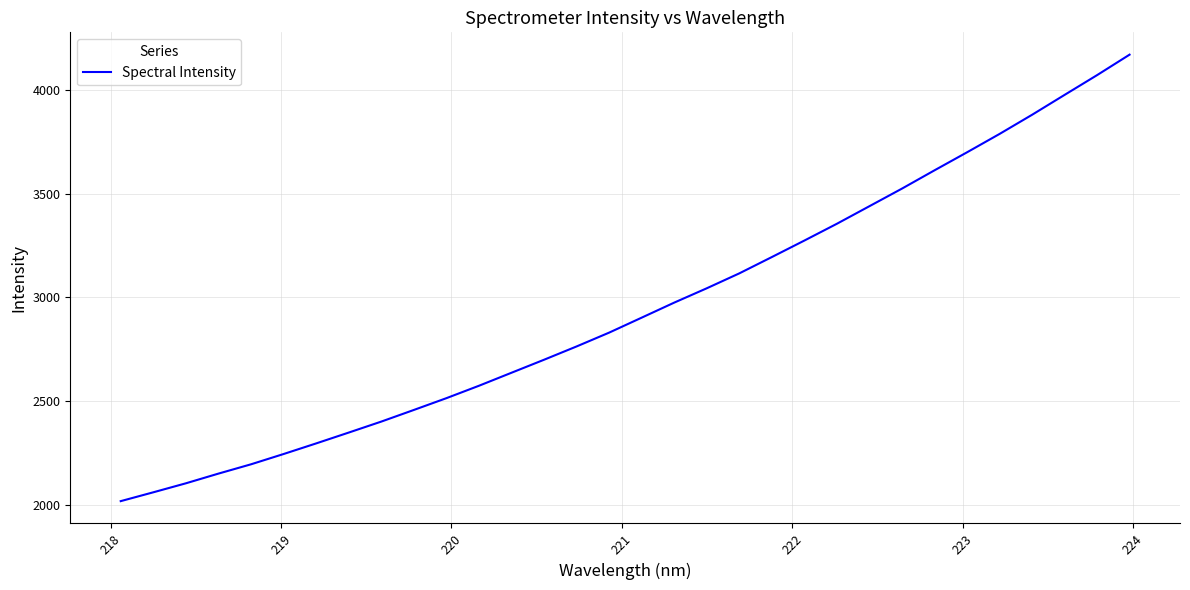

What is the maximum value shown in the chart?

4171.3